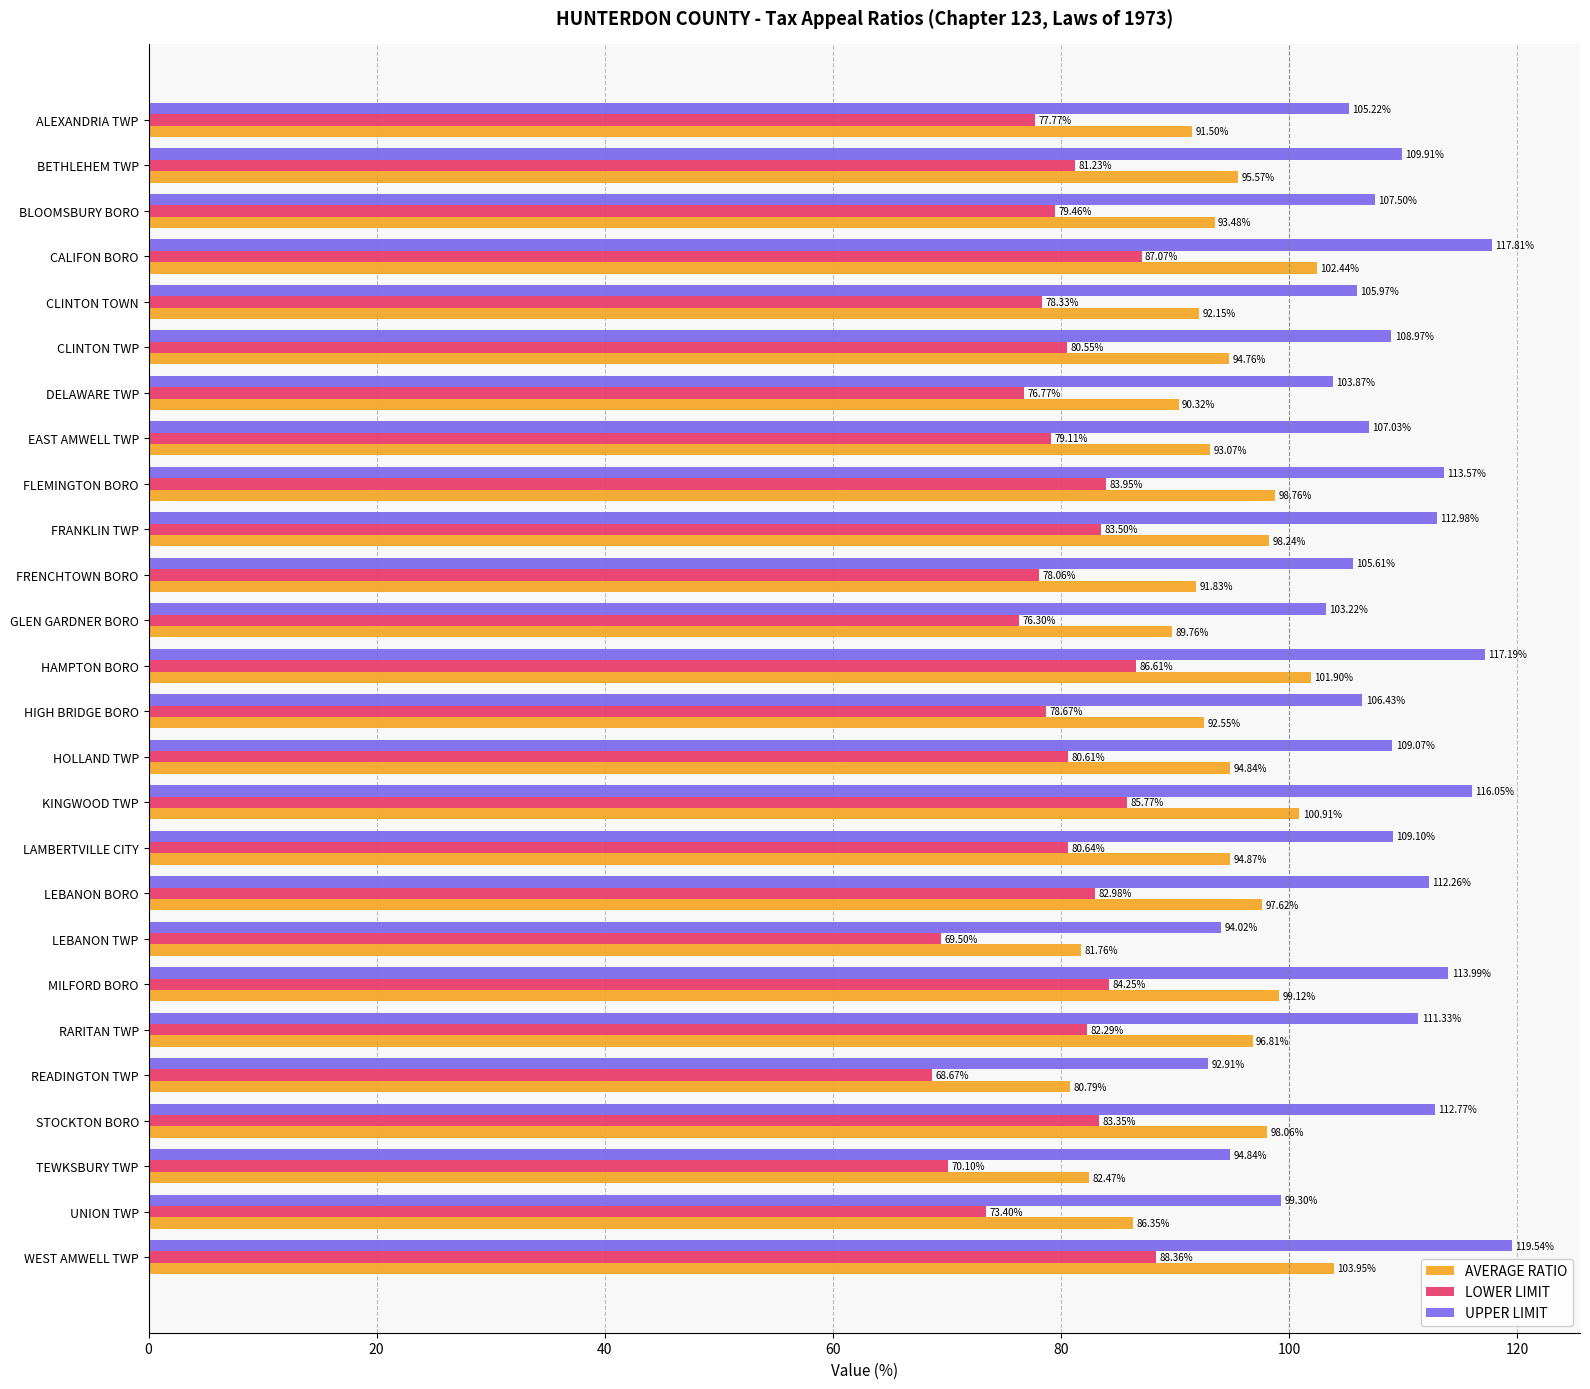

Where is AVERAGE RATIO nearest to the value 92?

CLINTON TOWN